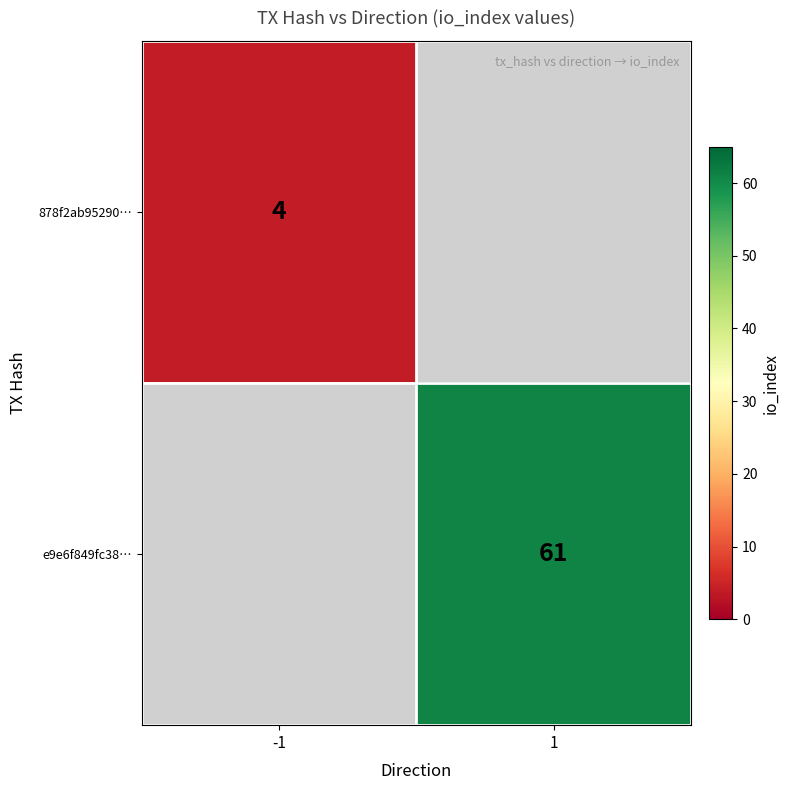

Is the value of 878f2ab95290… at -1 greater than the value of e9e6f849fc38… at 1?

No